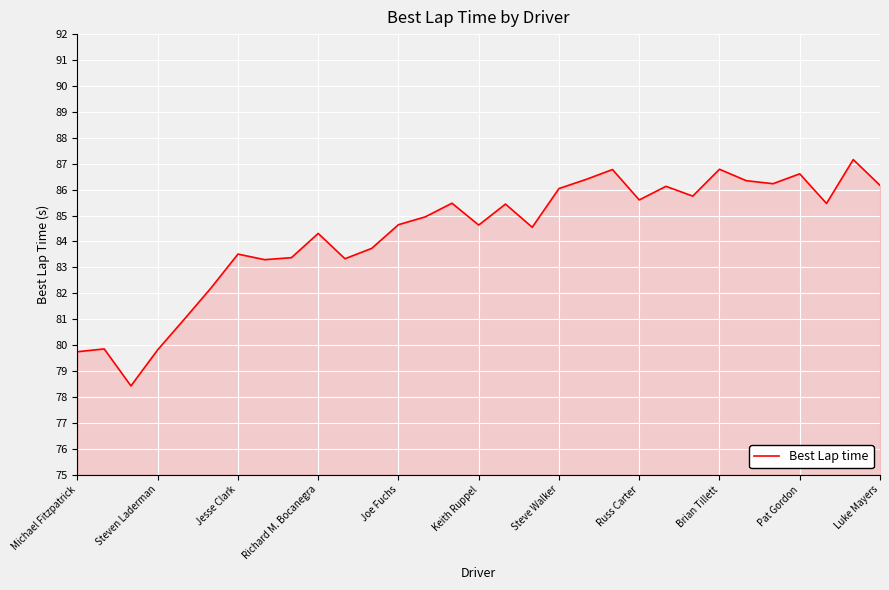

What is the minimum value shown in the chart?

78.4